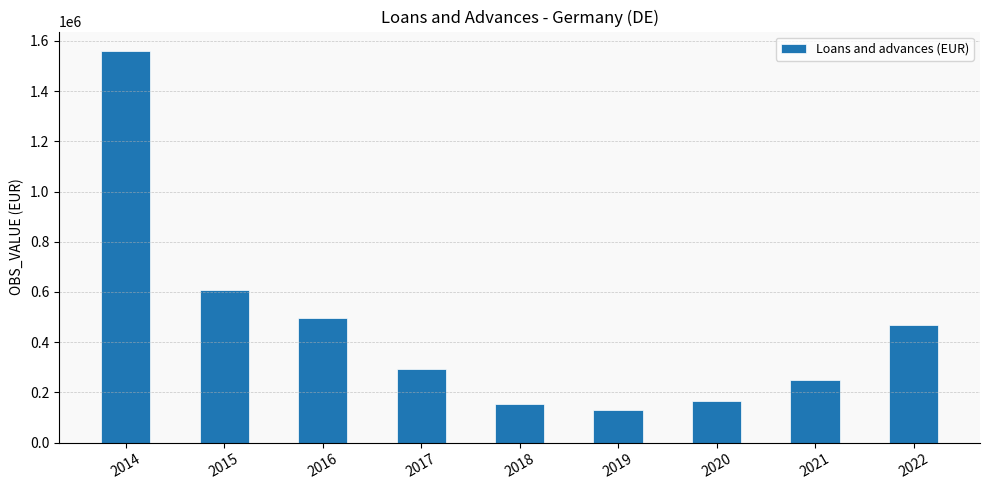

What is the value of the 3rd bar from the left?

494852